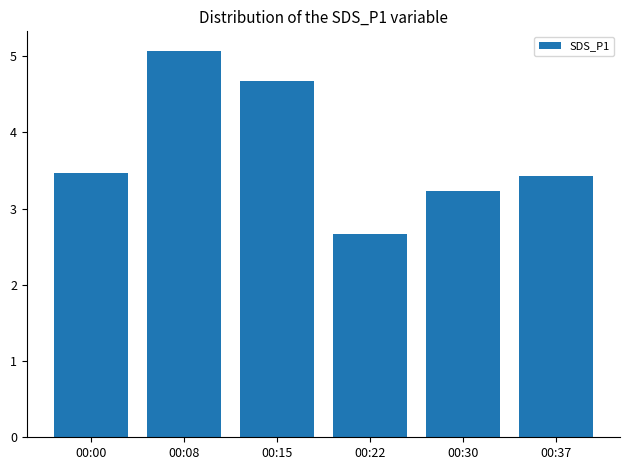

At which category does the chart reach its peak across all series?

00:08